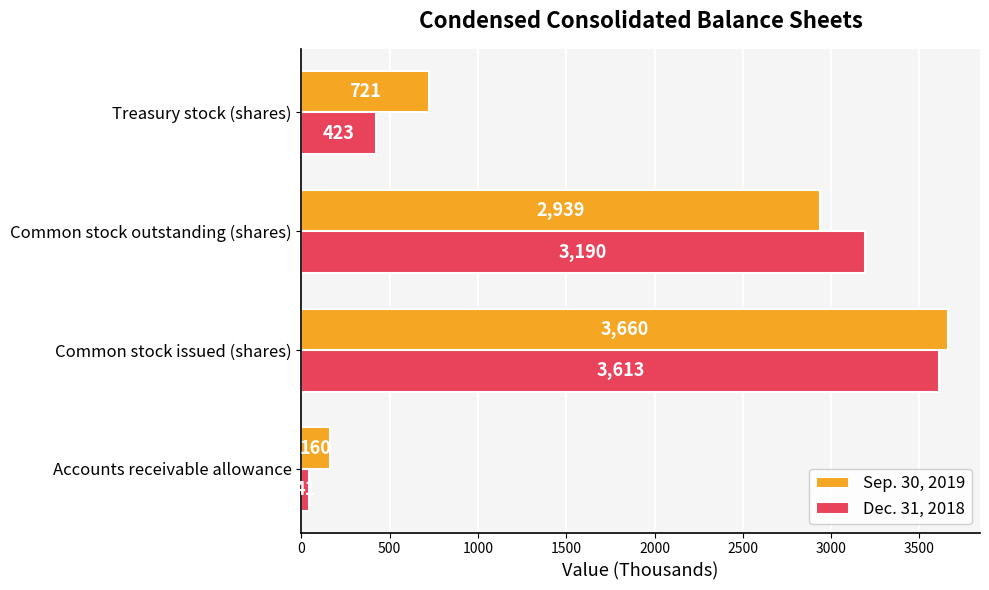

What is the greatest value displayed?

3660